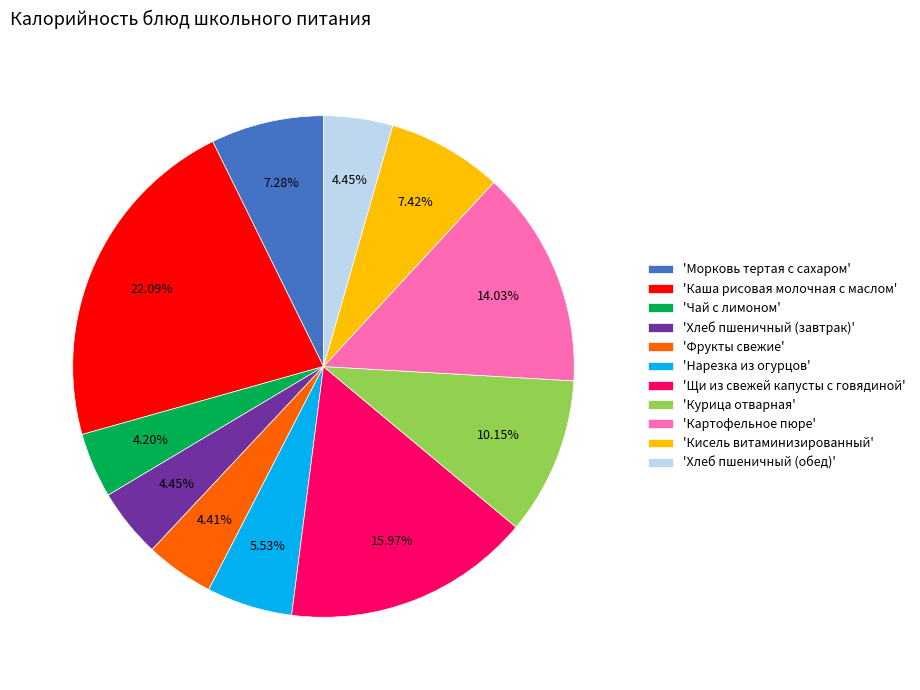

Which slice is the largest?

'Каша рисовая молочная с маслом'